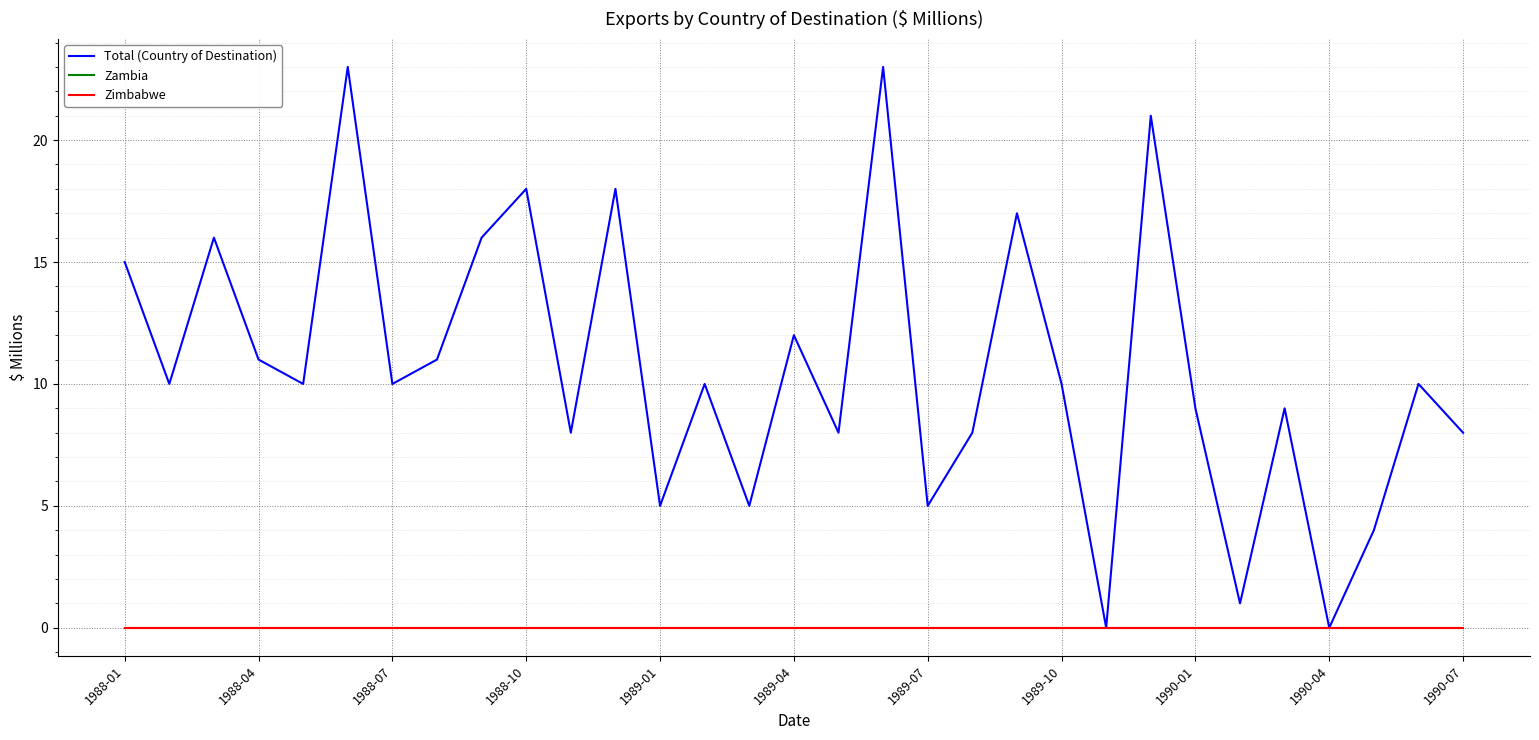

What is the difference between the maximum and second lowest values in the Total (Country of Destination) series?

23